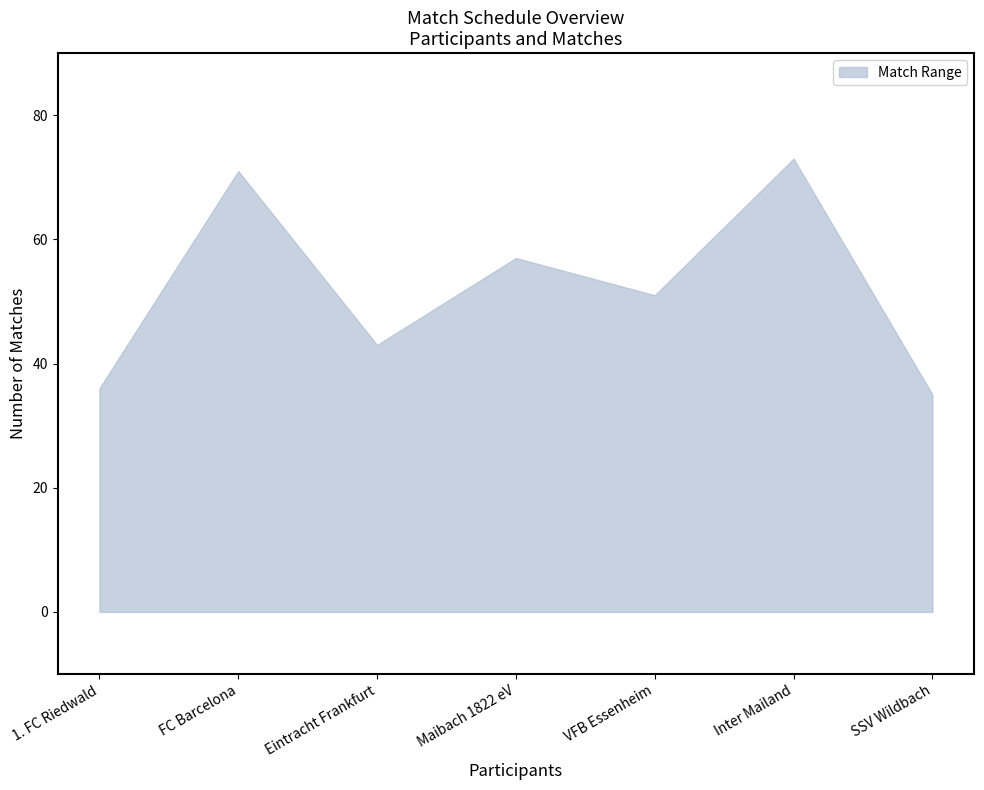

Where is upper nearest to the value 54?

Maibach 1822 eV